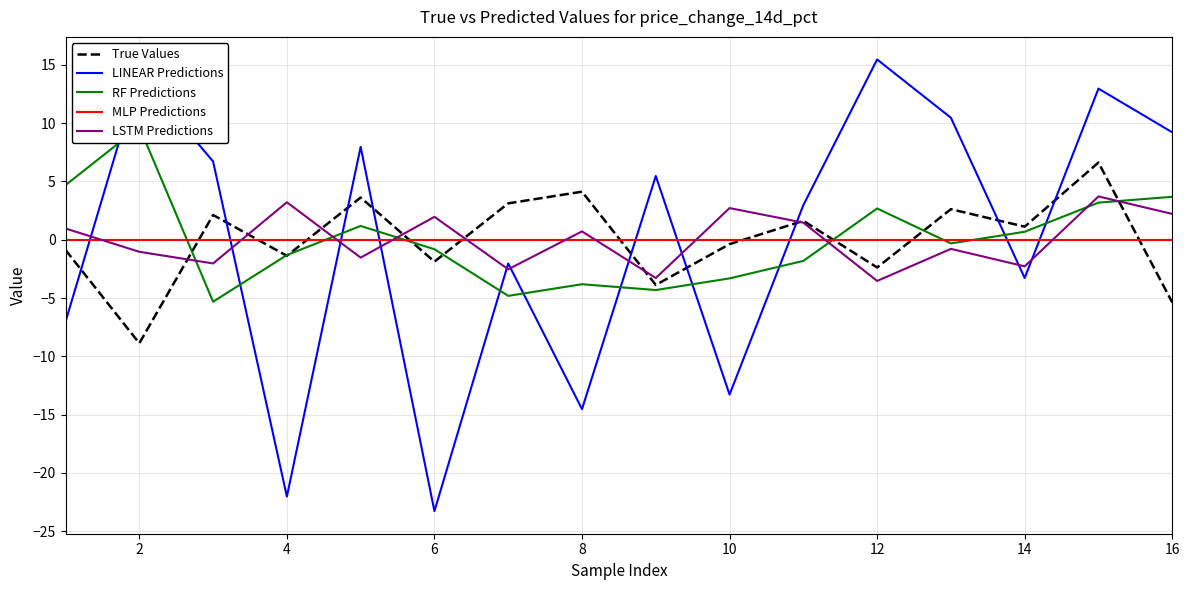

The LINEAR Predictions series shows -22.0 at 4. True or false?

True